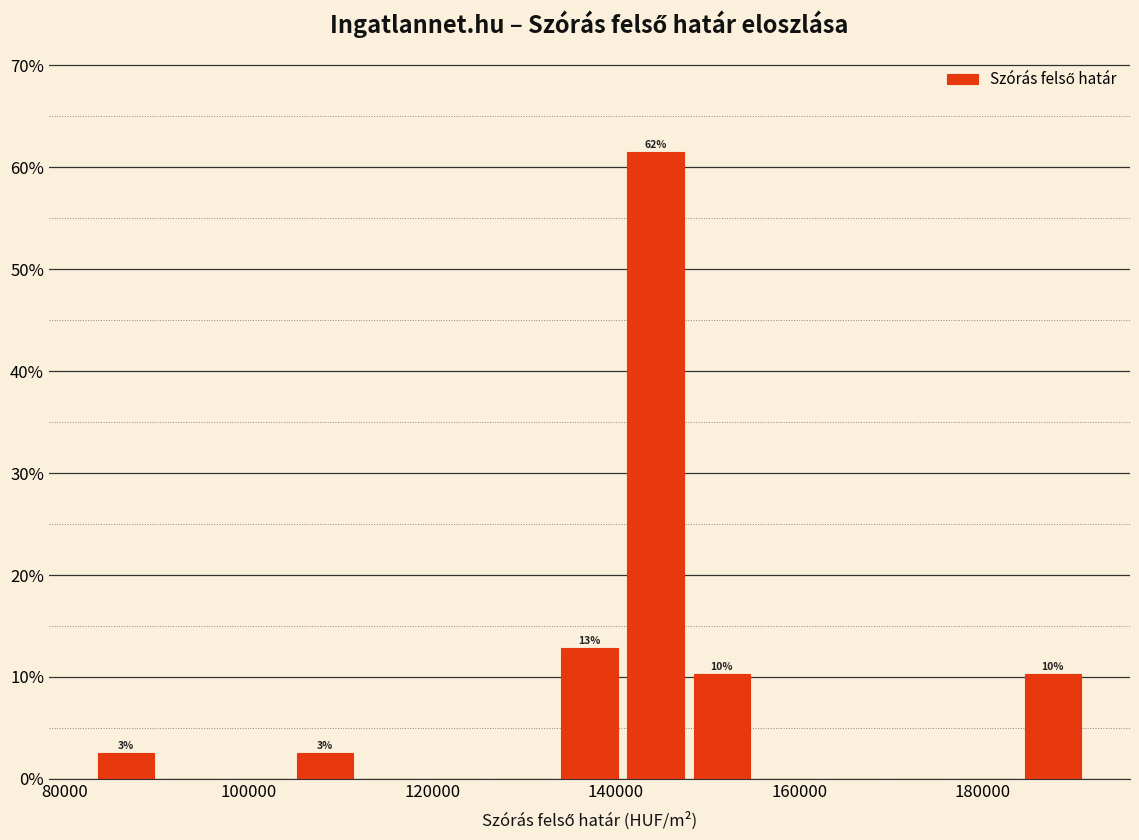

Read against the x-axis, roughly where is the centre of the tallest bar?

144000